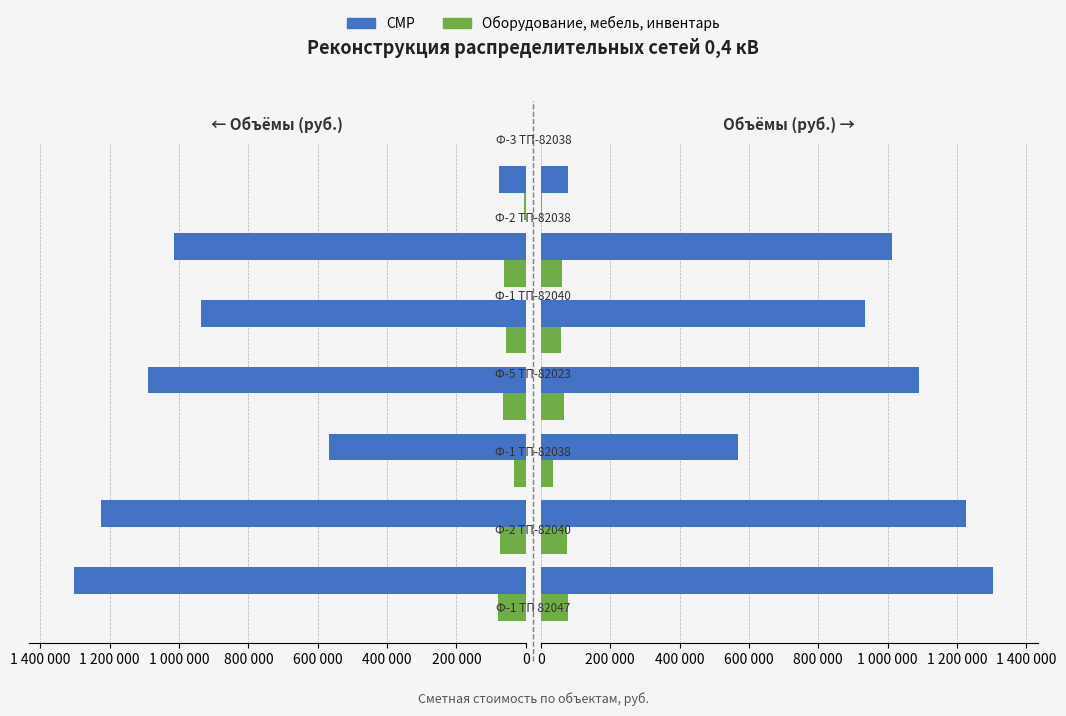

At 600 000, list the series in order from largest to smallest.

СМР, Оборудование